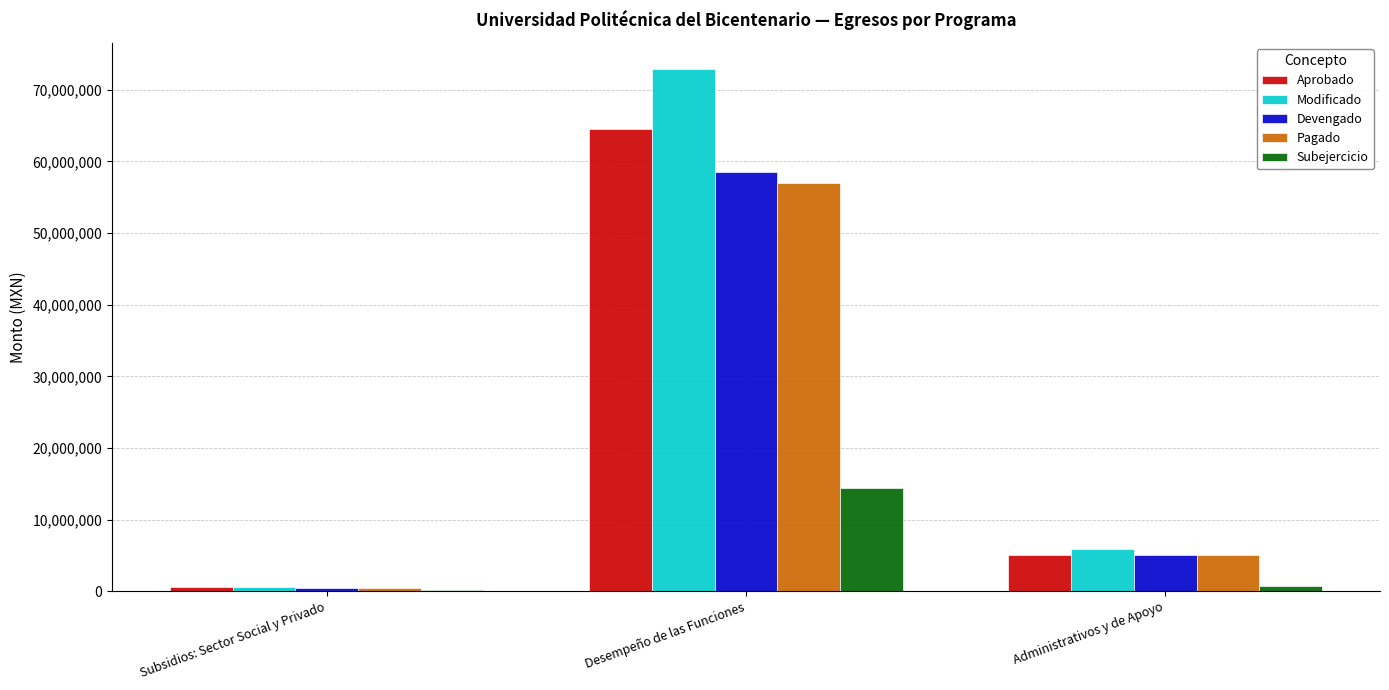

Between Subsidios: Sector Social y Privado and Desempeño de las Funciones, which series saw the biggest shift?

Modificado